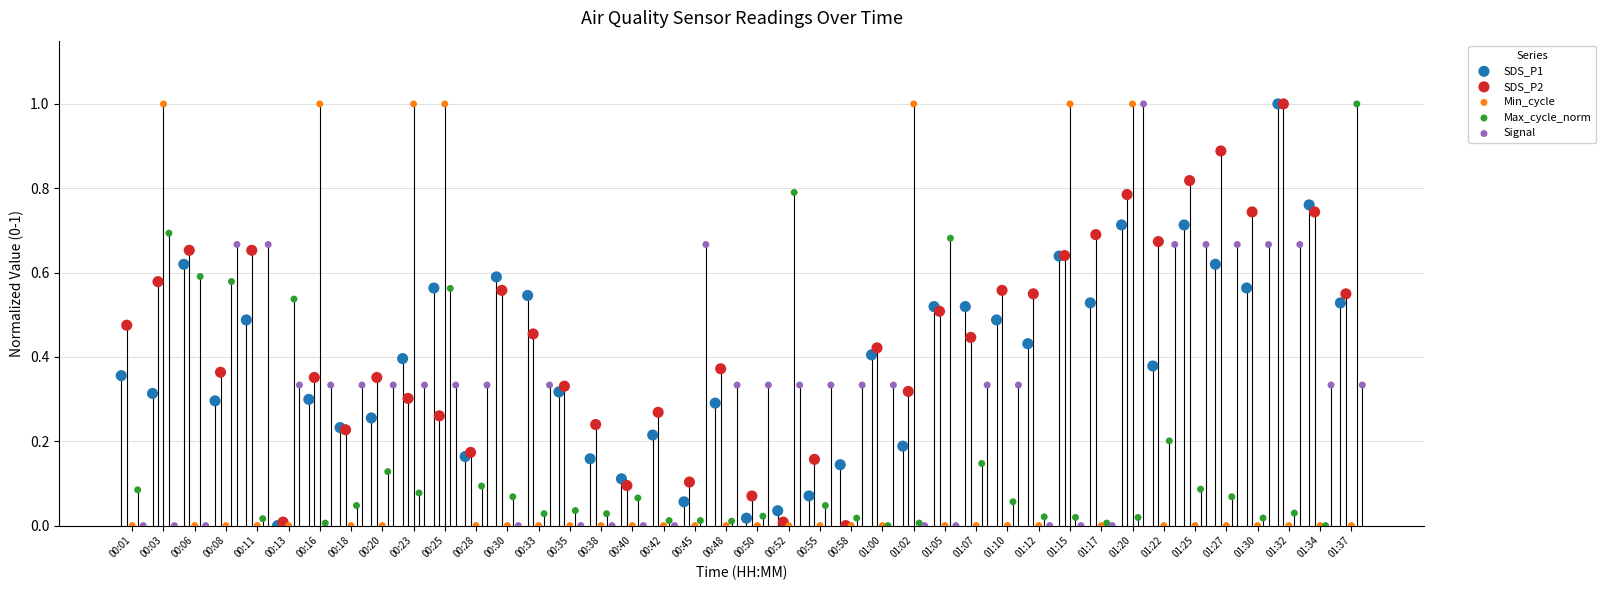

What are all the series names shown in the legend?

SDS_P1, SDS_P2, Min_cycle, Max_cycle_norm, Signal